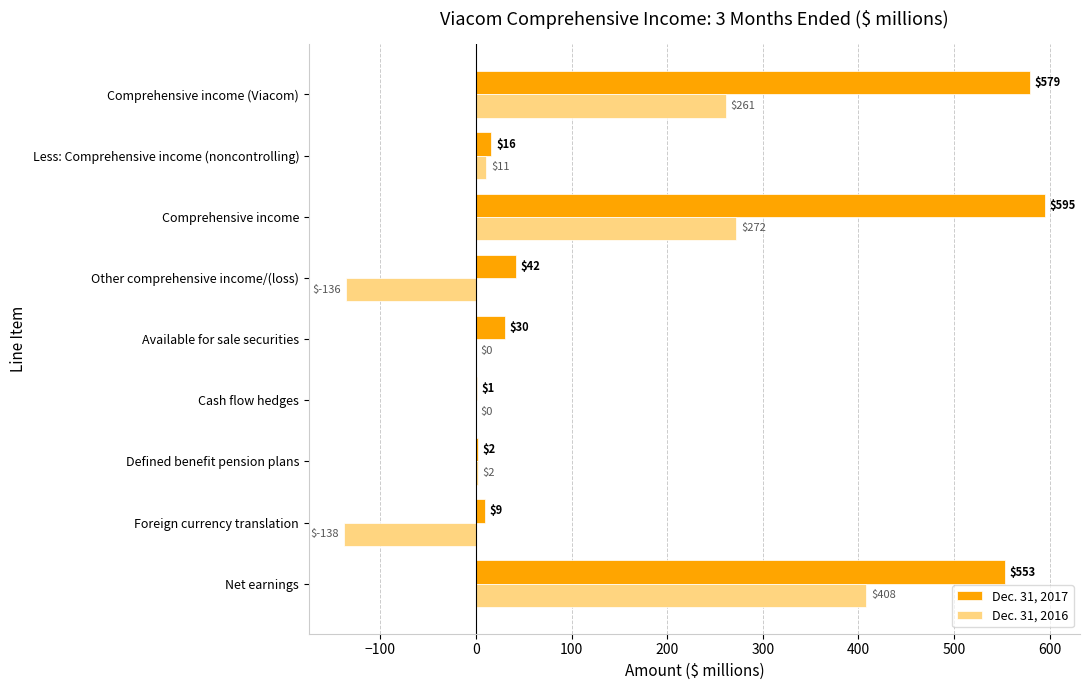

What is the sum of all Dec. 31, 2017 values?

1827